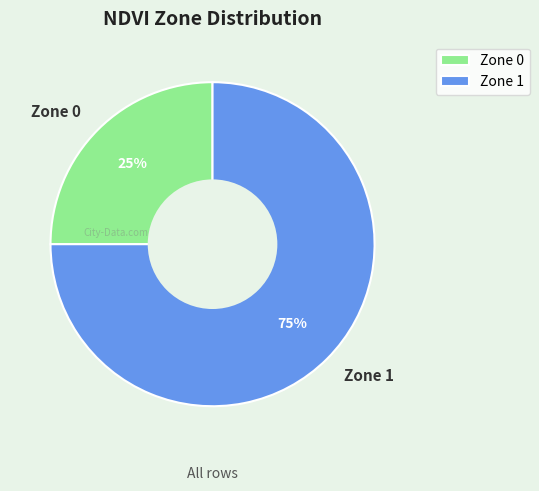

Count the number of slices in the pie.

2